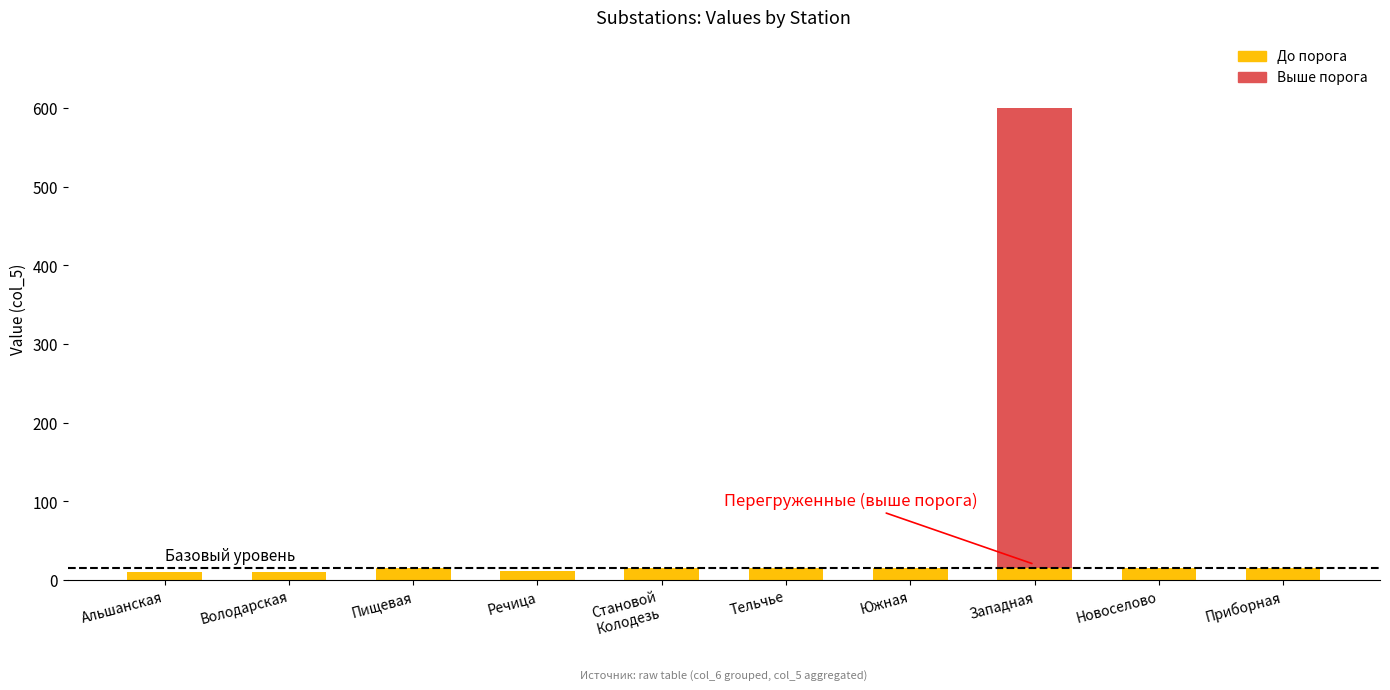

What is the total value across all series at Тельчье?

15